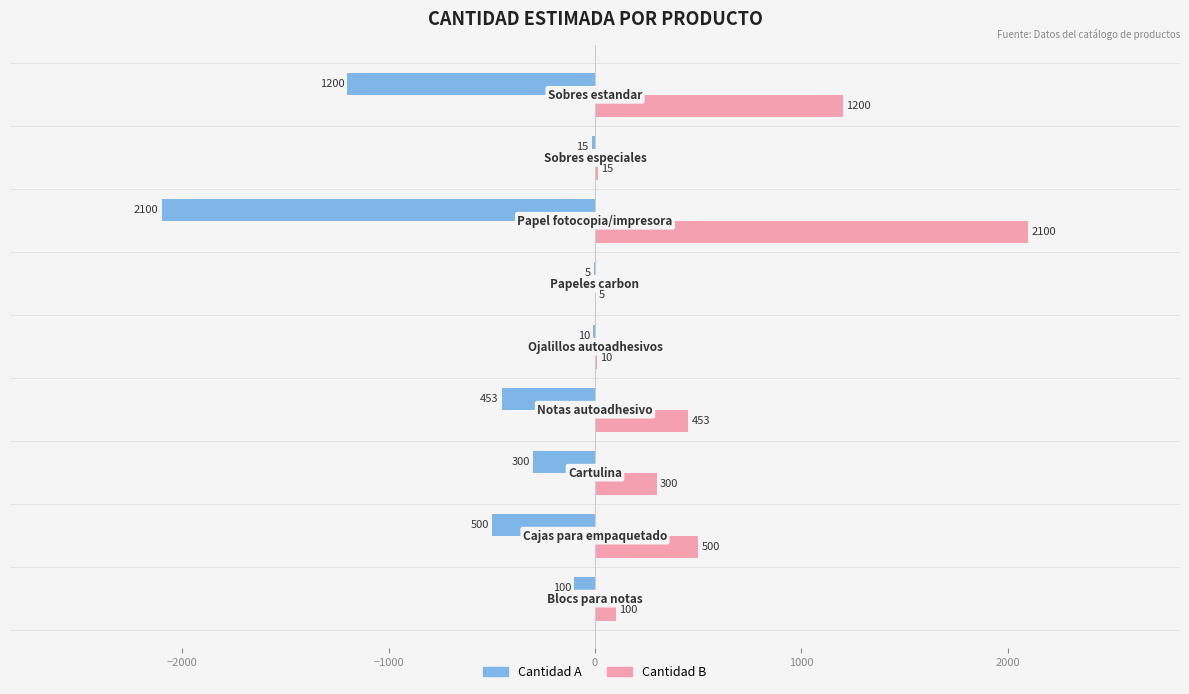

What is the maximum value for Cantidad B?

2100